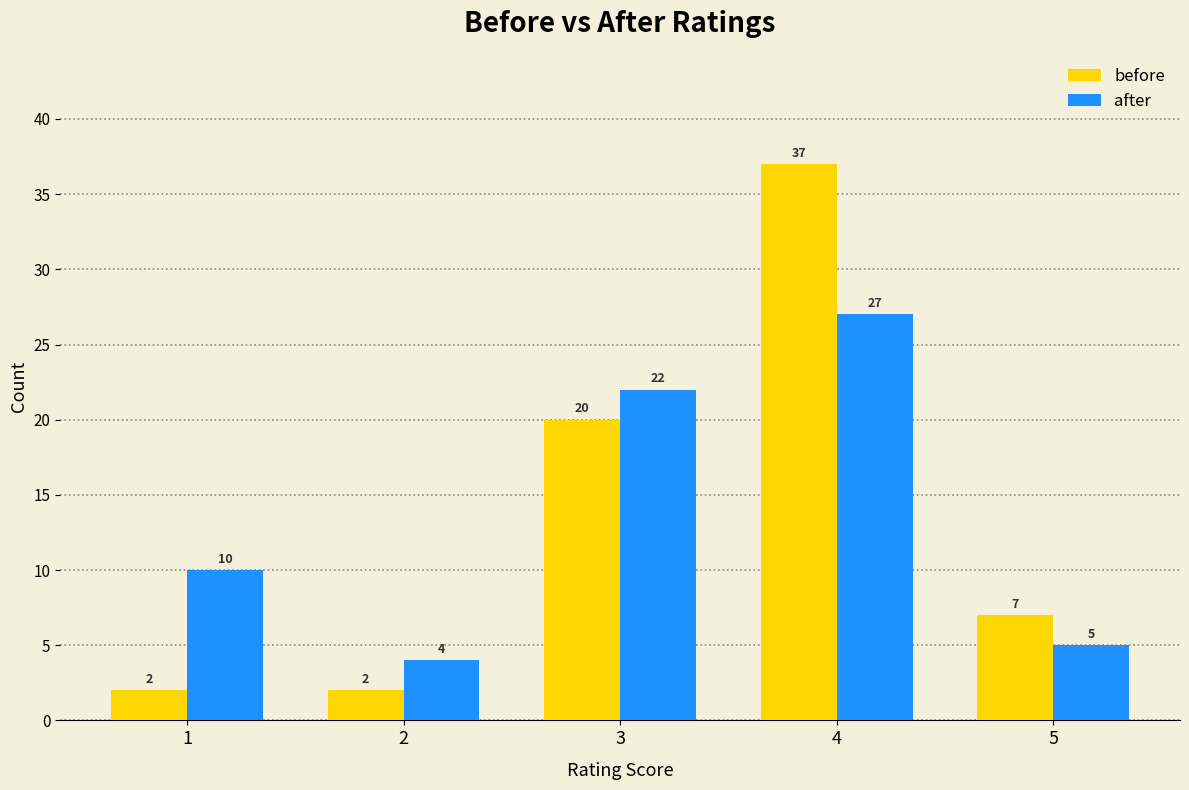

Which series has the widest spread of values?

before